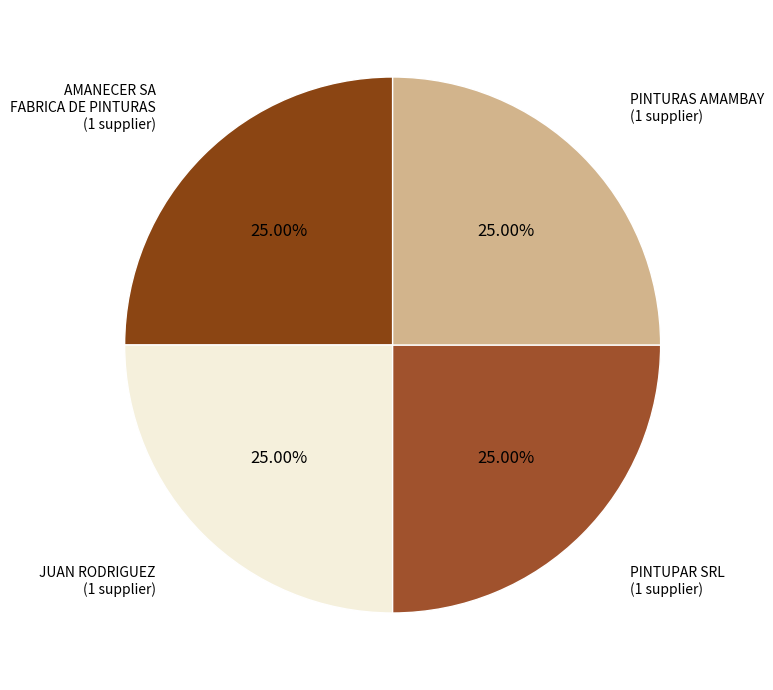

Does any single category account for the majority?

No